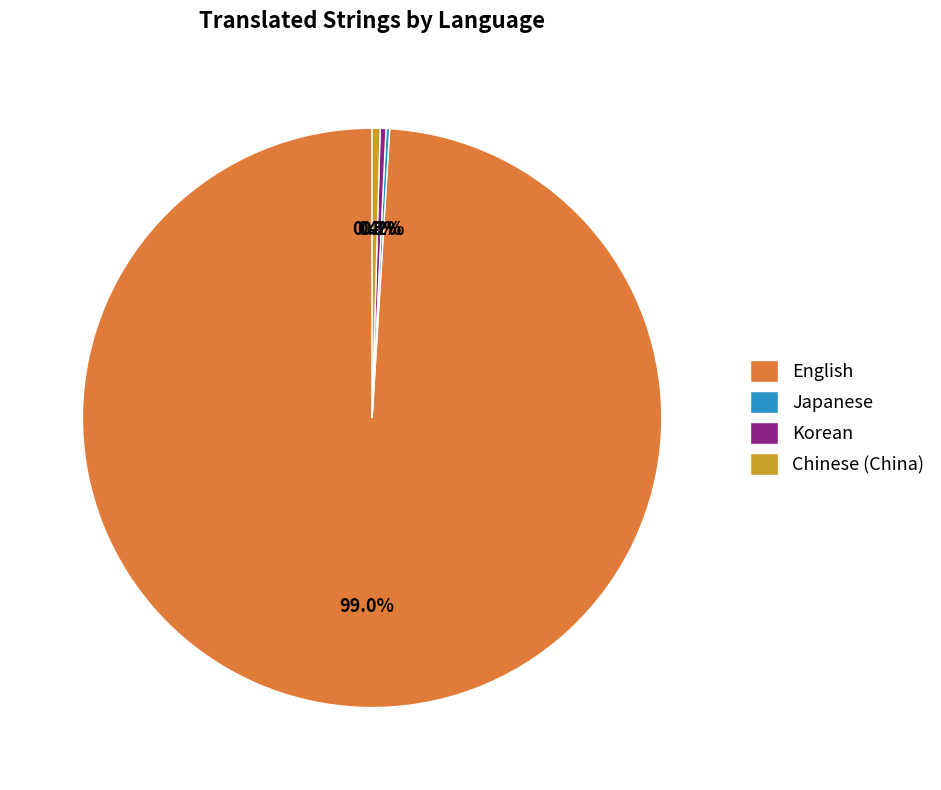

What percentage is NOT represented by Chinese (China)?

99.6%